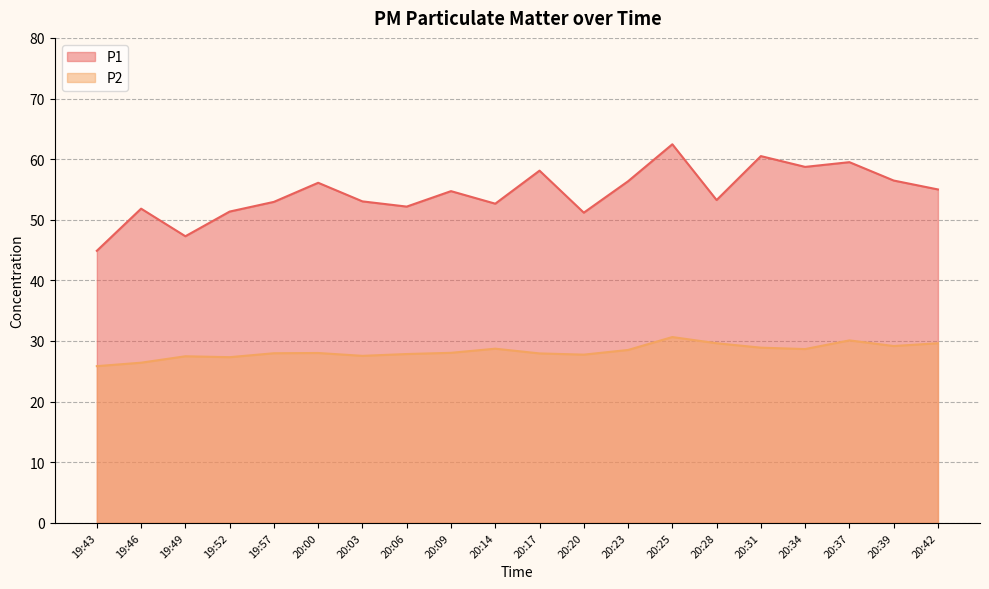

List the series in order of their peak value, lowest first.

P2, P1